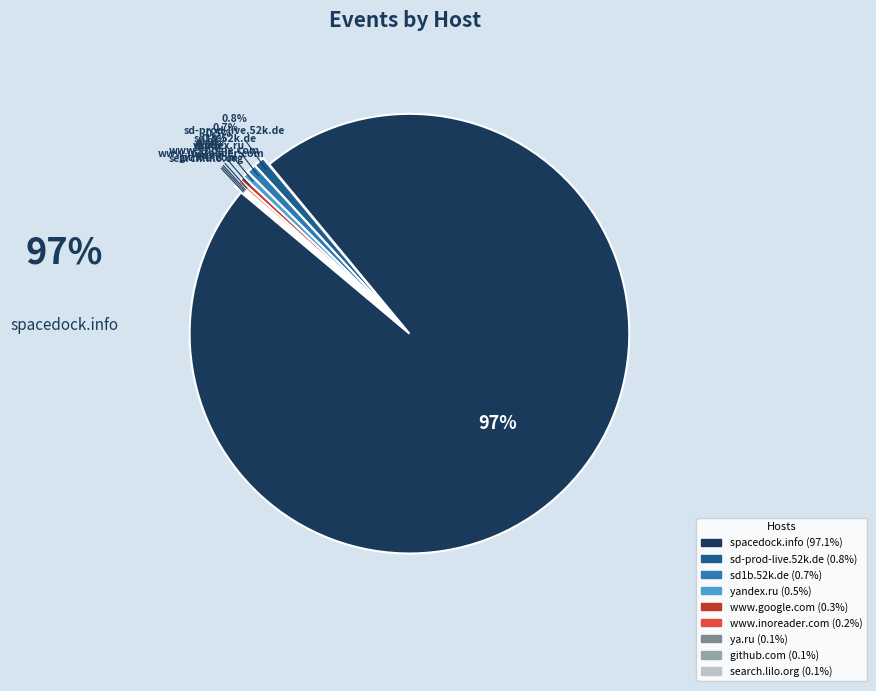

To the nearest percent, what is the difference between the largest and smallest slice percentages?

97%